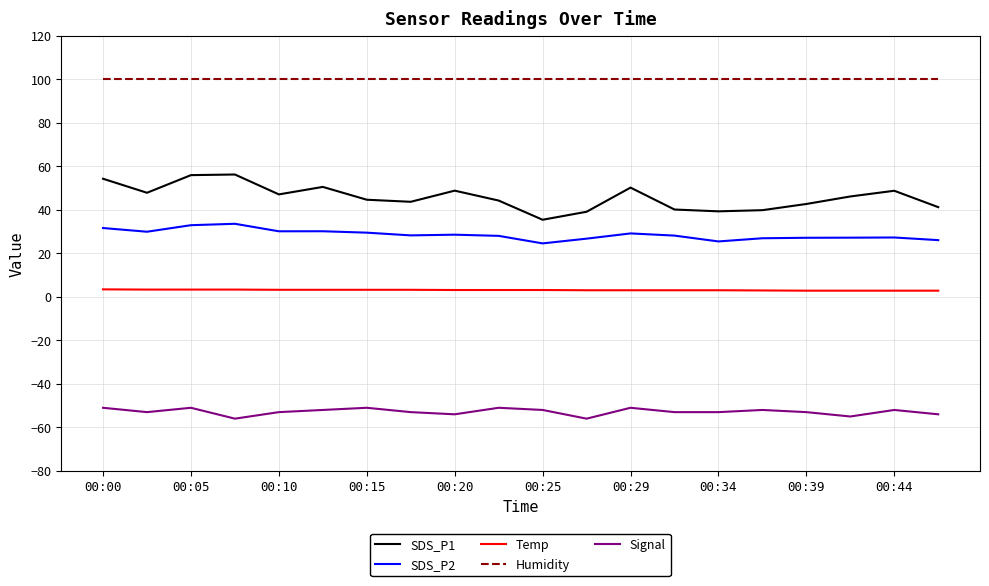

What is the minimum value shown in the chart?

-56.0